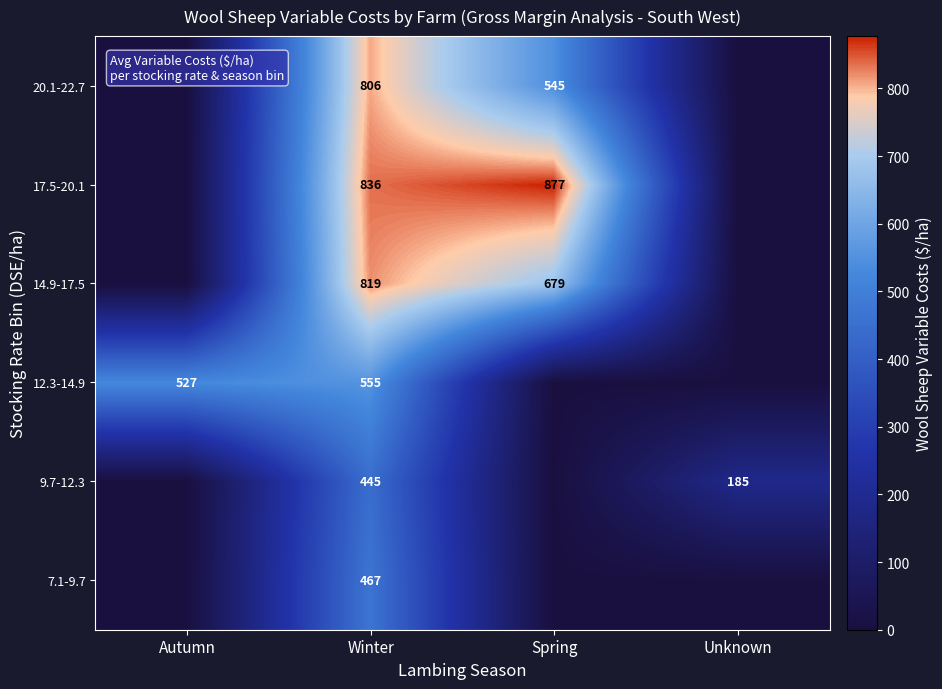

What is the sum of the 17.5-20.1 values at Winter and Spring?

1713